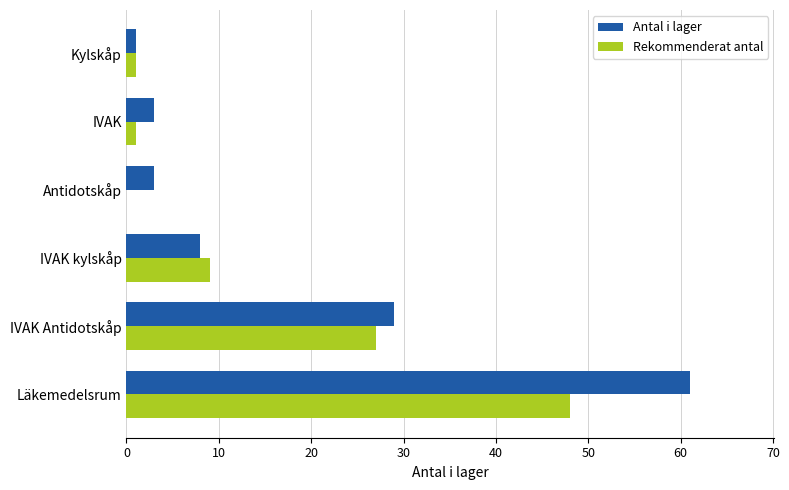

Which series has the largest range (max minus min)?

Antal i lager